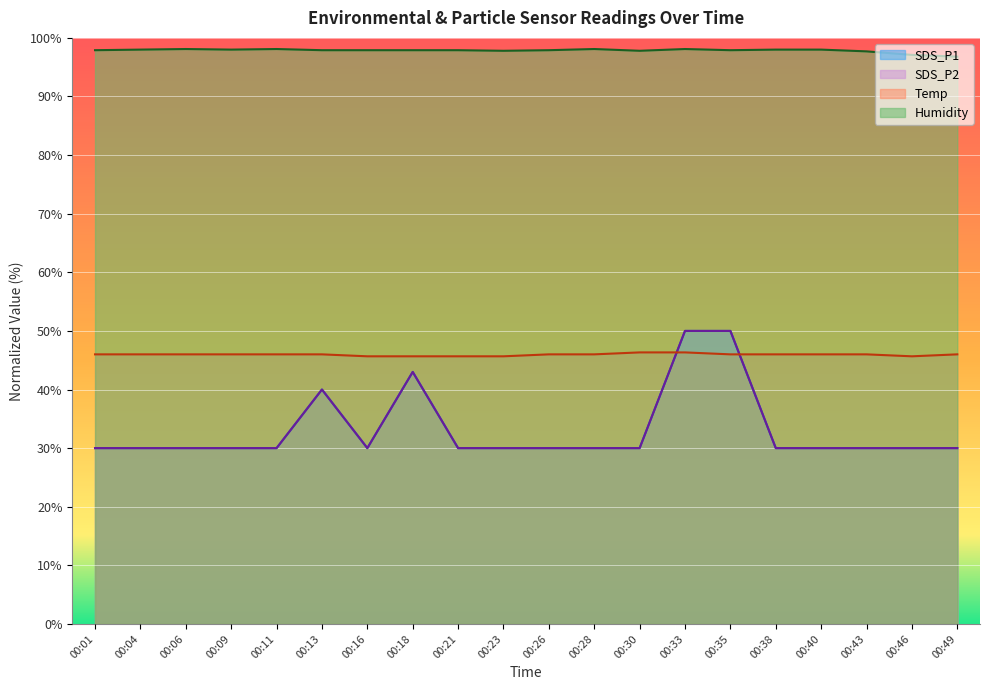

What is the approximate value of SDS_P2 at 00:16?

30.0